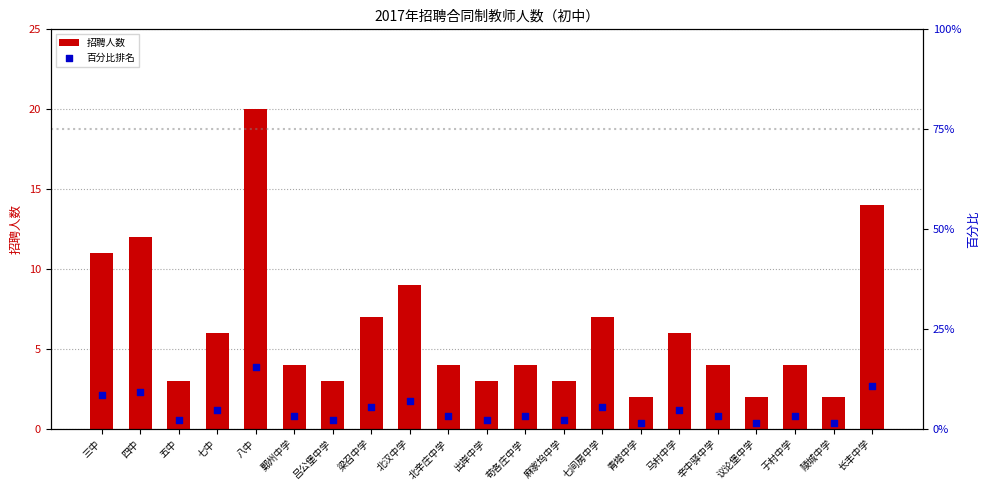

Which series reaches the minimum Y coordinate?

百分比排名